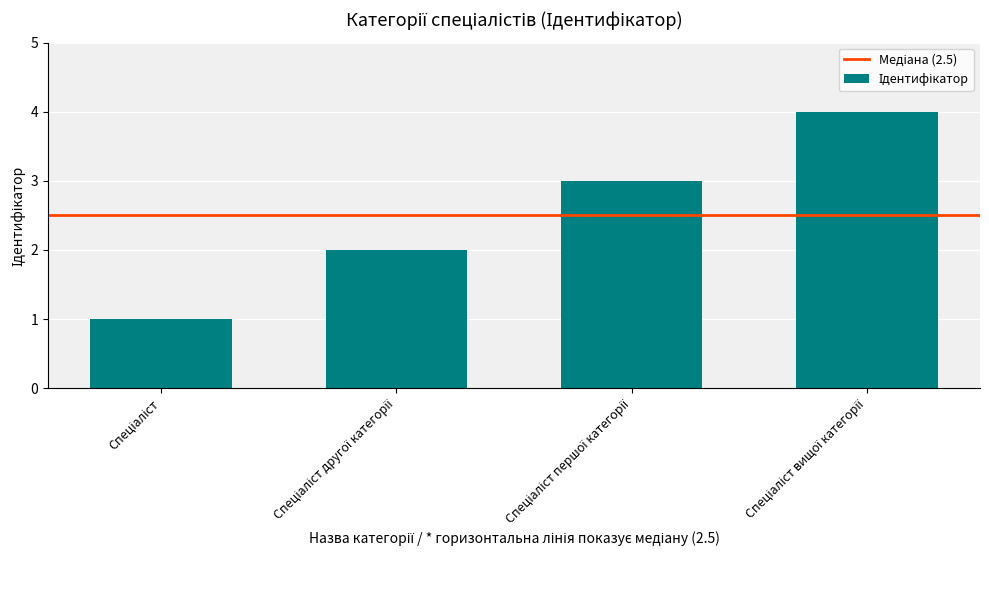

What is the value of the 1st bar from the left?

1